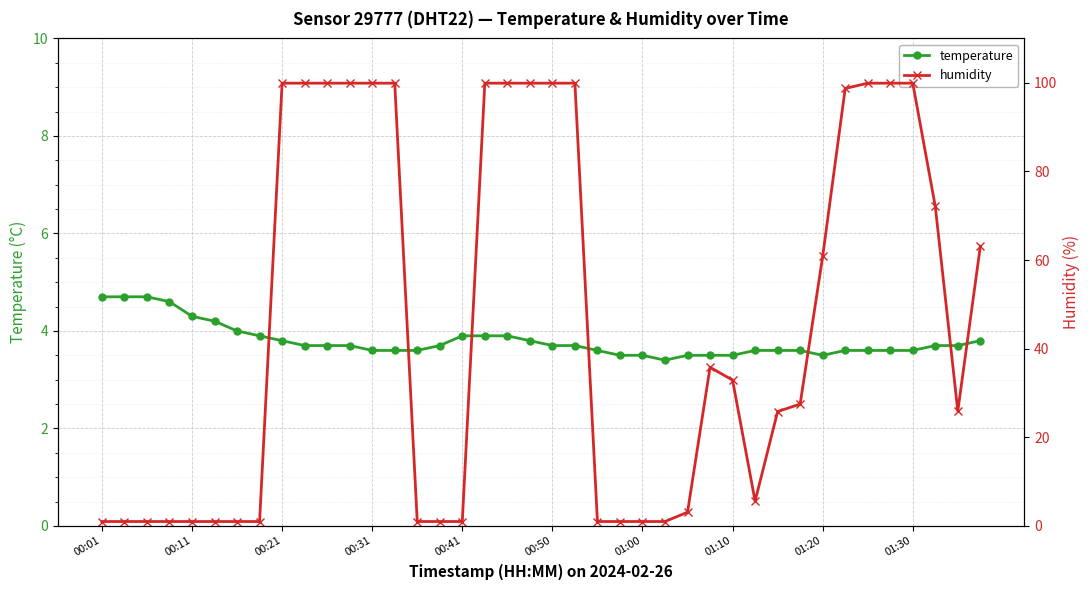

Rank the series by their maximum value, from highest to lowest.

humidity, temperature